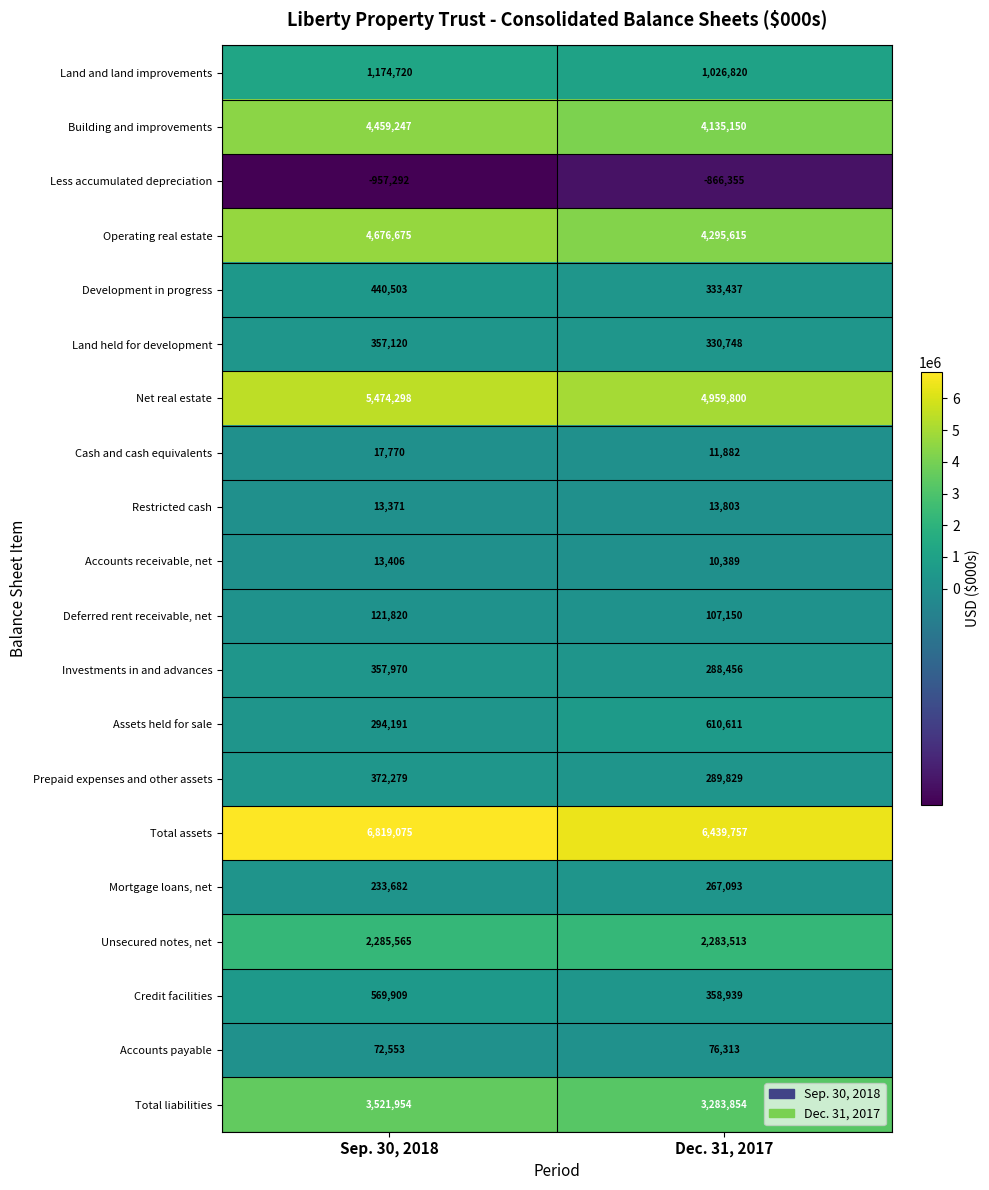

Which label corresponds to the largest value in the chart?

Sep. 30, 2018